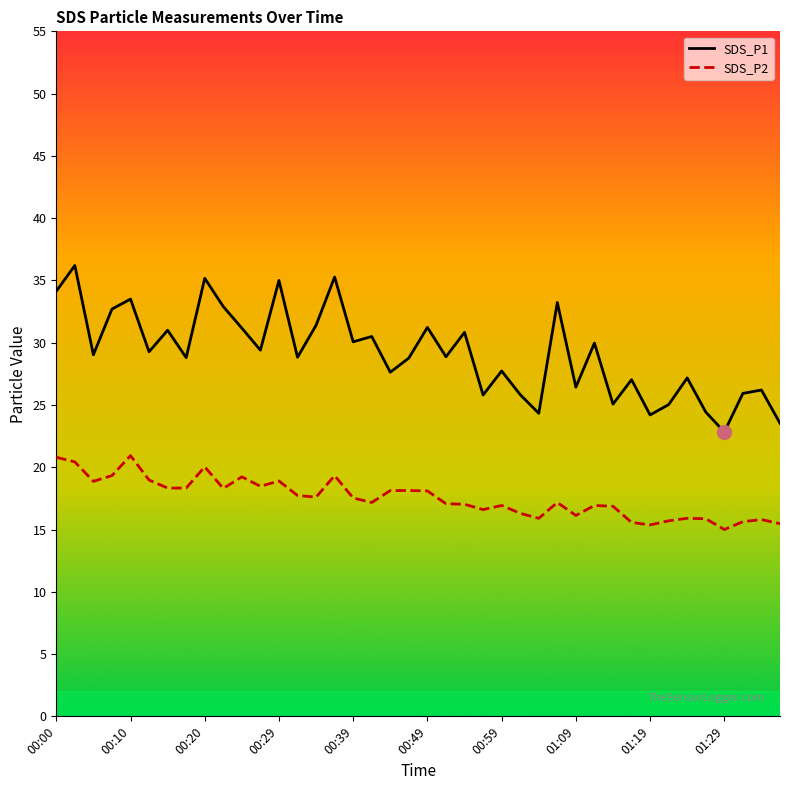

What is the label of the 21st point from the right?

00:47